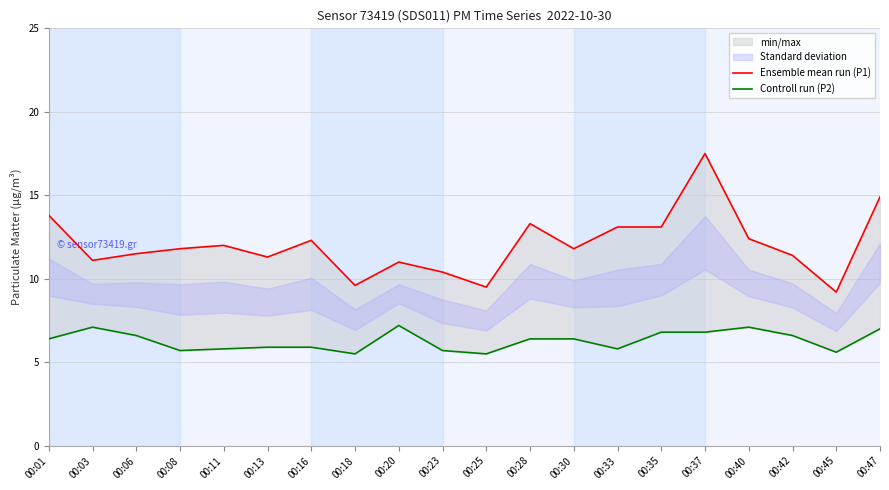

The Ensemble mean run (P1) series shows 23.6 at 00:01. True or false?

False